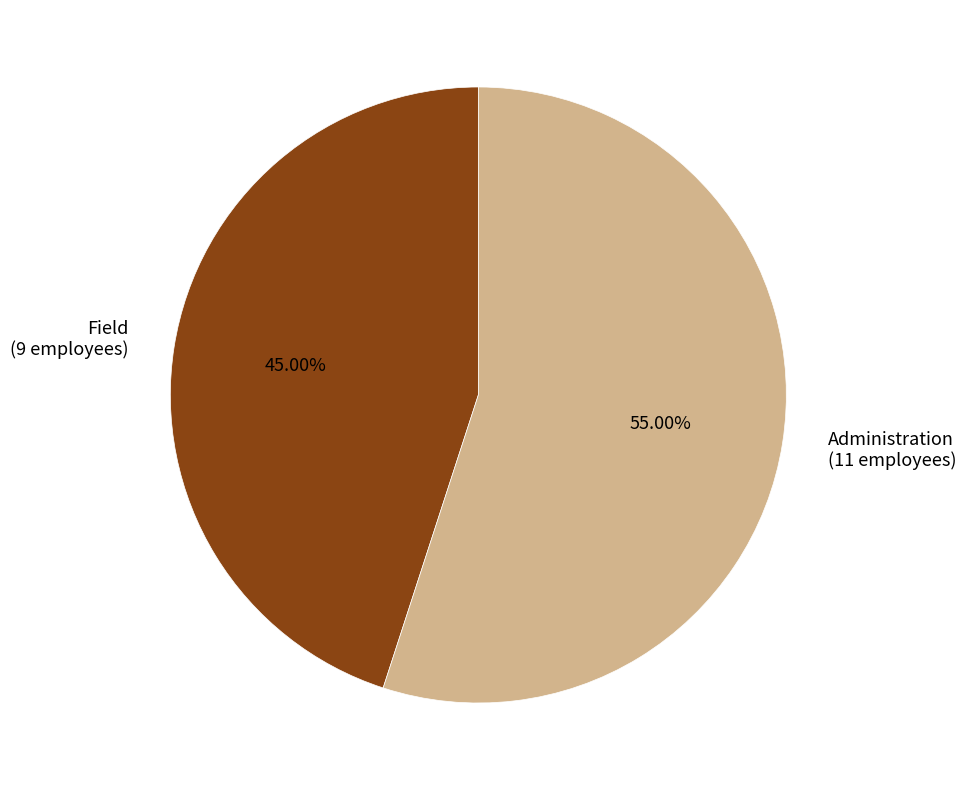

Is it true that Field is 45% of the pie?

True